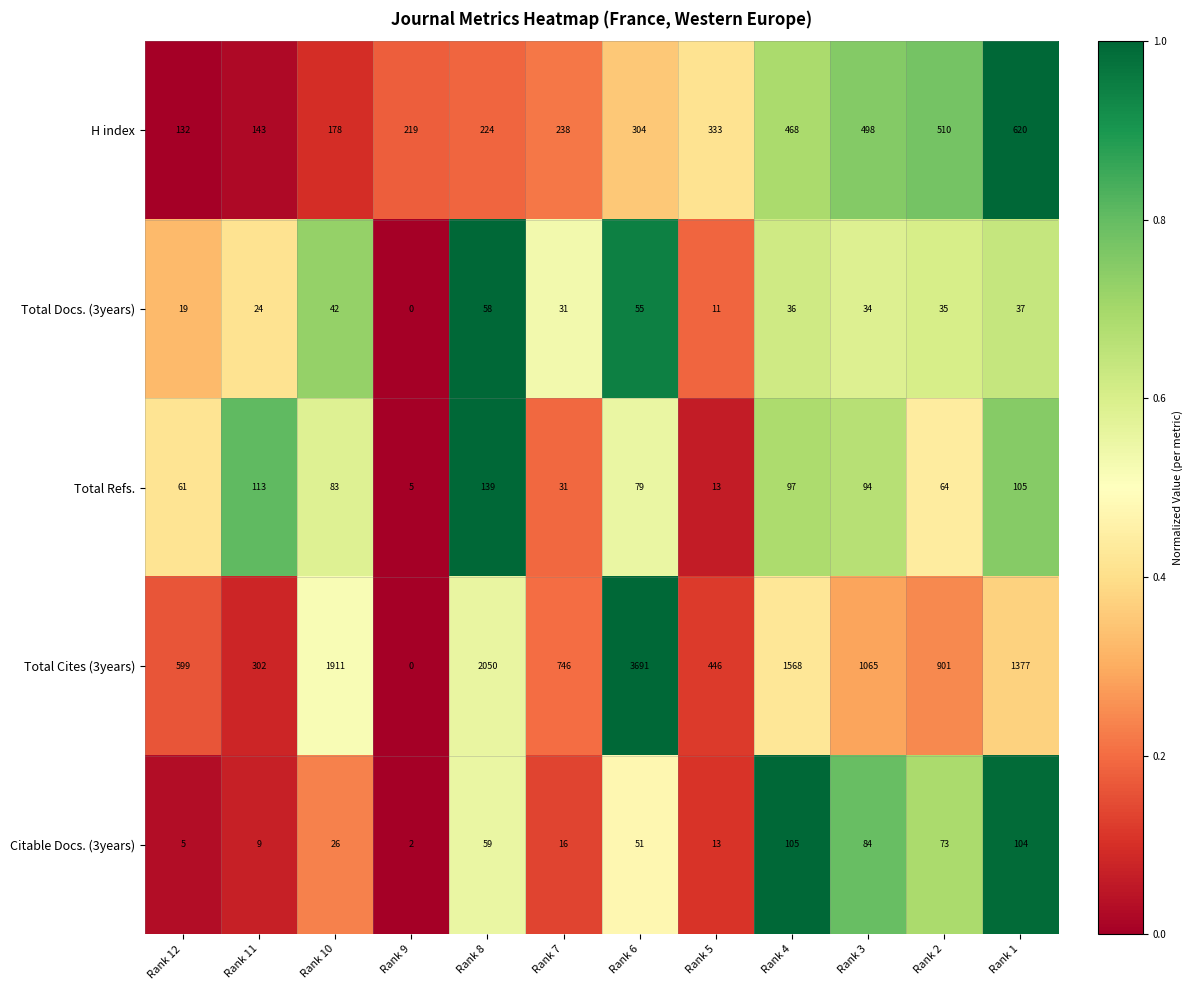

Rank the categories by Total Cites (3years) value from lowest to highest.

Rank 9, Rank 11, Rank 5, Rank 12, Rank 7, Rank 2, Rank 3, Rank 1, Rank 4, Rank 10, Rank 8, Rank 6